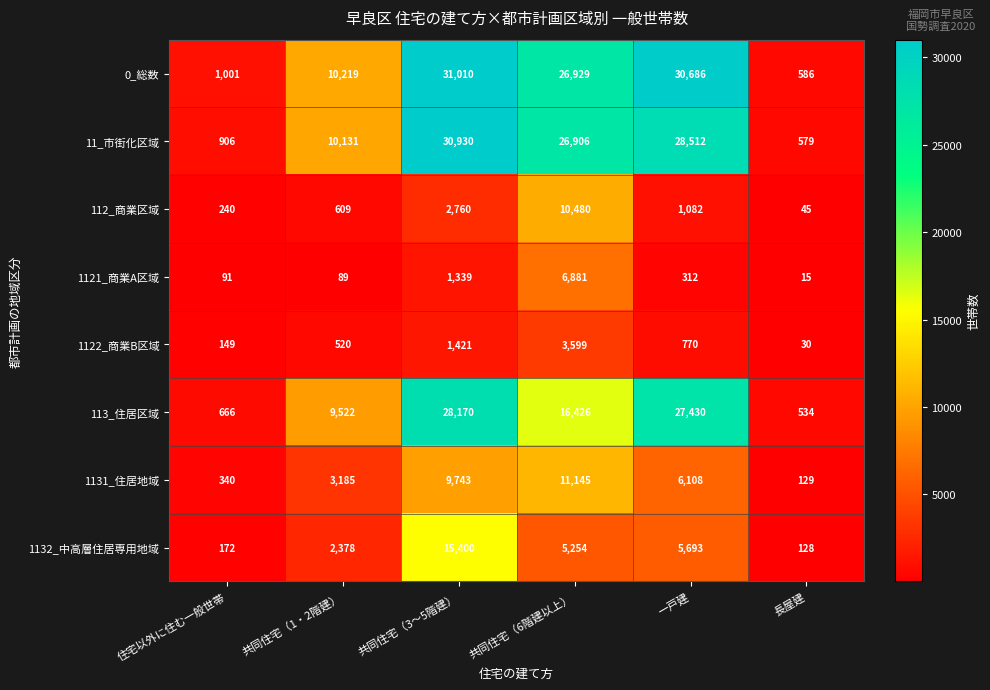

Which category has the highest value in the 1132_中高層住居専用地域 series?

共同住宅（3～5階建）